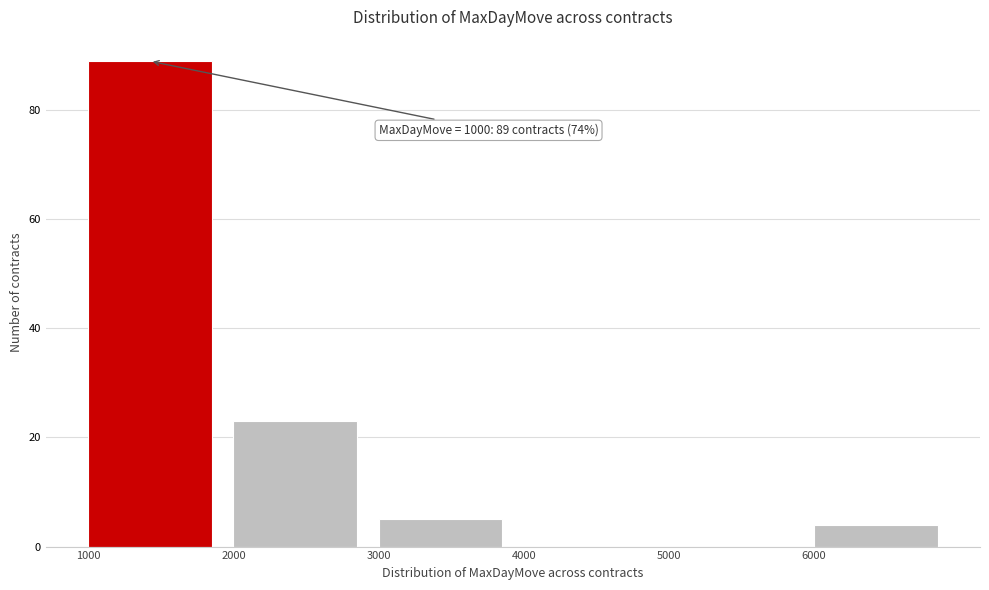

Over which range of the x-axis is the bar tallest?

1000 to 2000